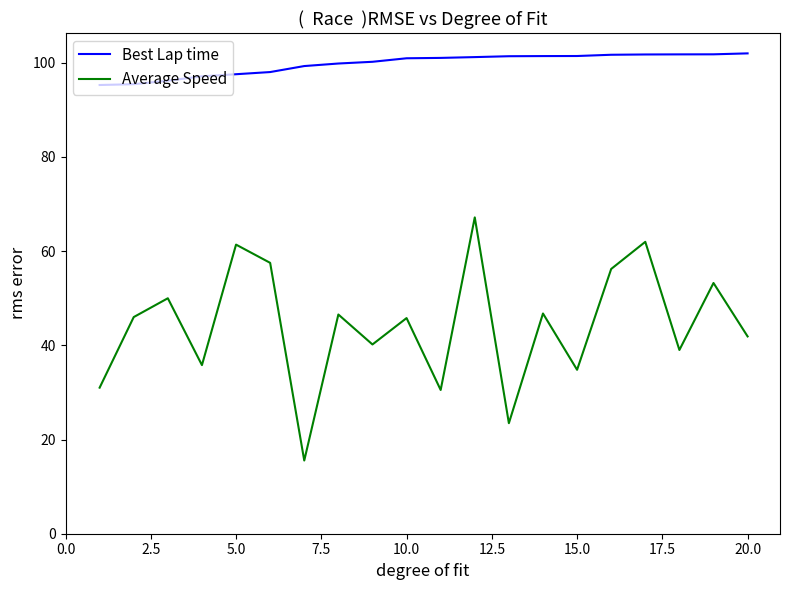

List the series in order of their overall mean, lowest first.

Average Speed, Best Lap time